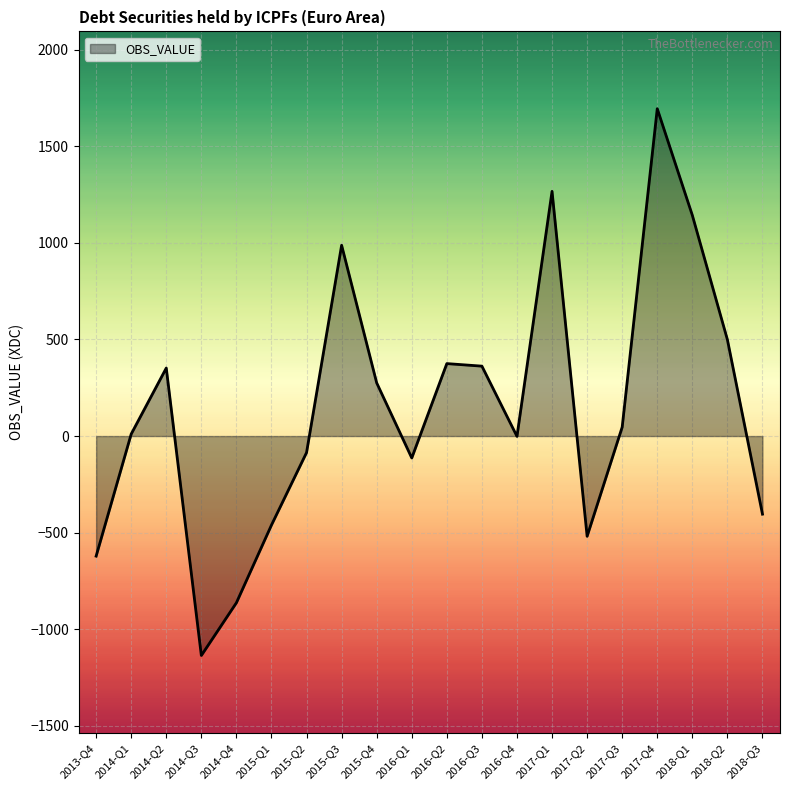

Is it true that the value at 2015-Q1 is -460.5?

True